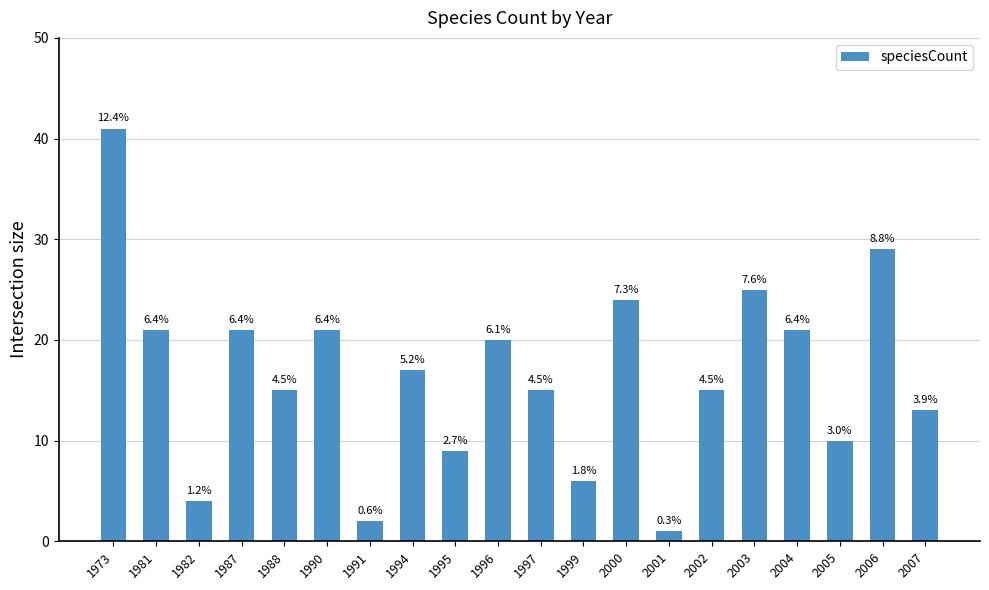

Are the bars horizontal?

No